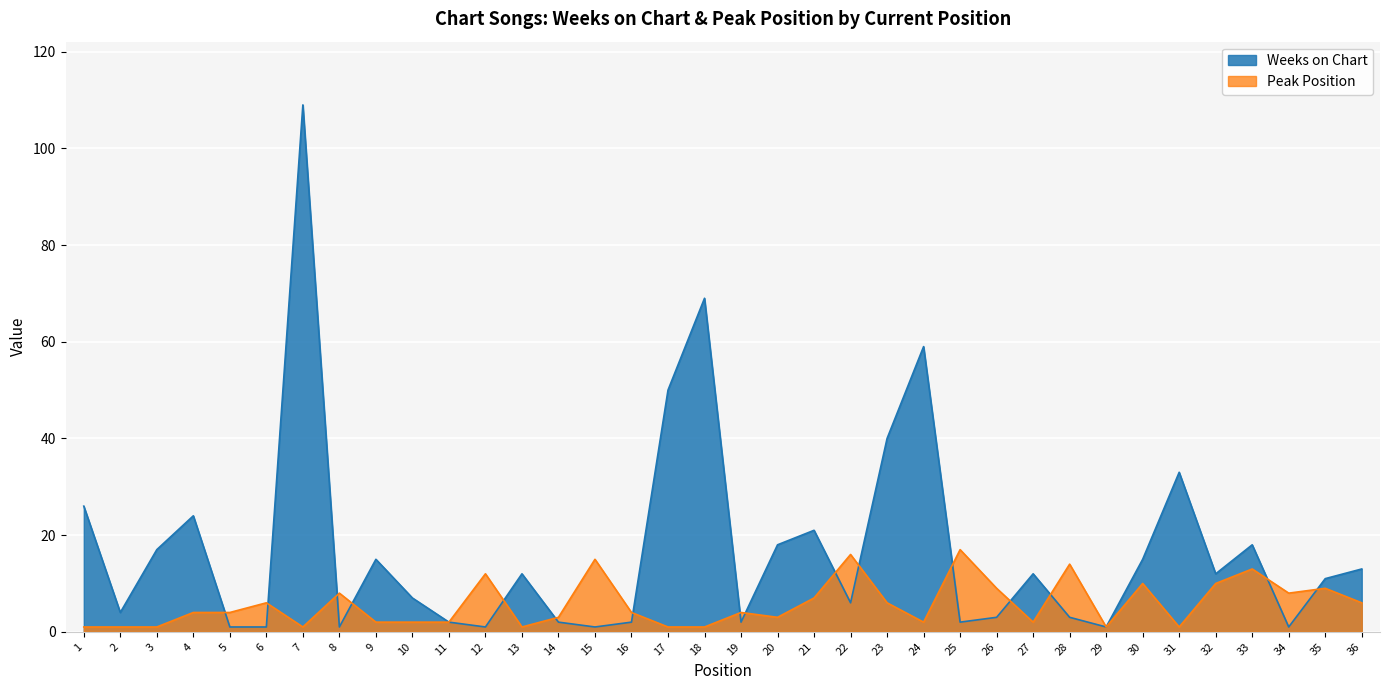

What is the difference between the highest and lowest values at 30?

5